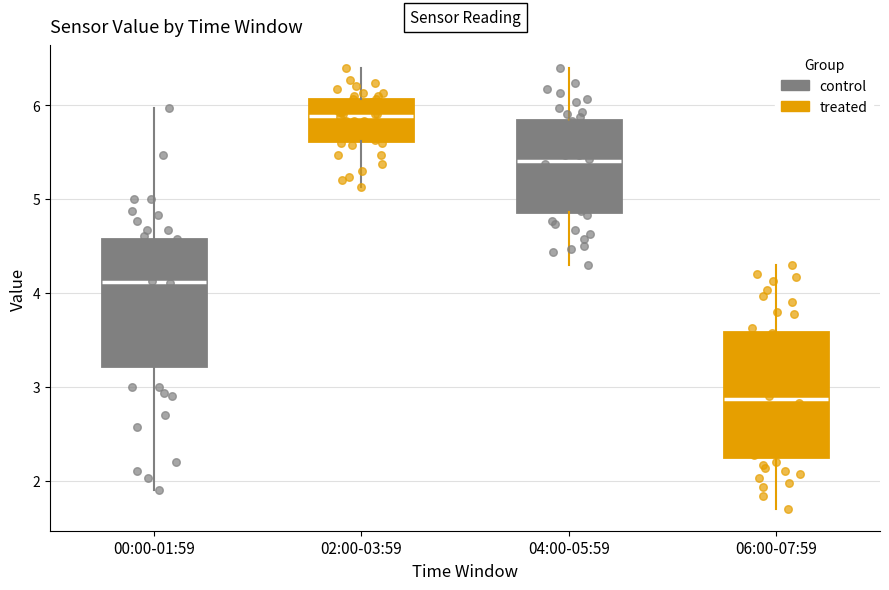

Where does the upper whisker of the box for 02:00-03:59 end on the y-axis? The values are not printed on the chart, so give them approximately, as read against the axis.

6.4